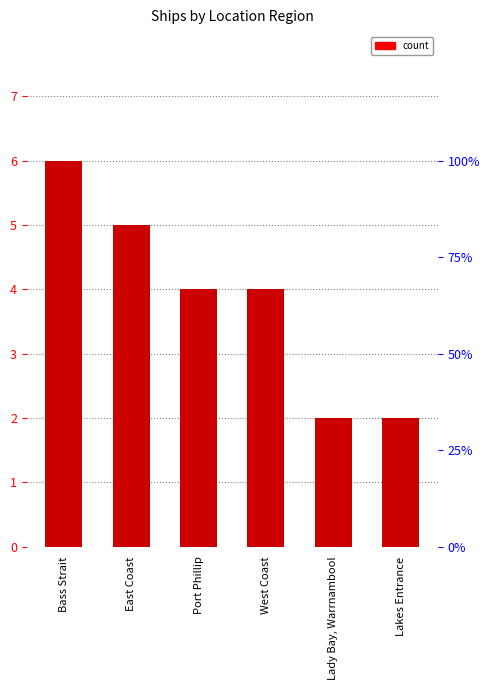

How many categories are shown in the chart?

6